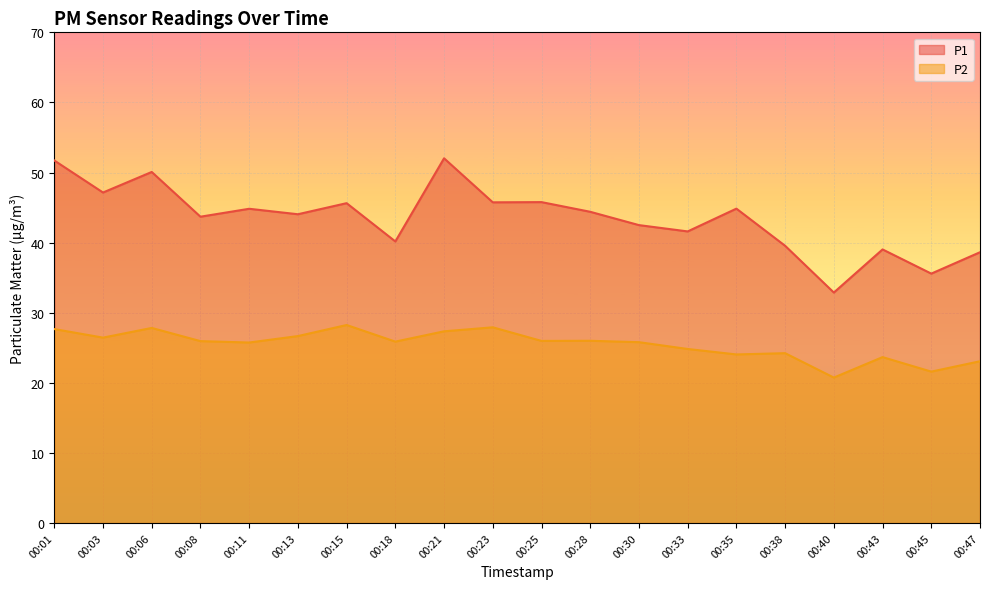

The P1 series shows 42.5 at 00:30. True or false?

True